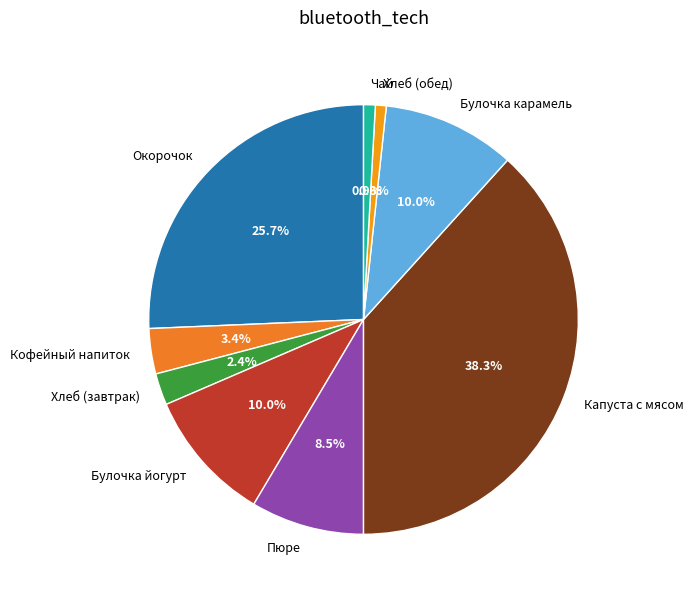

Which category has the biggest portion of the pie?

Капуста с мясом